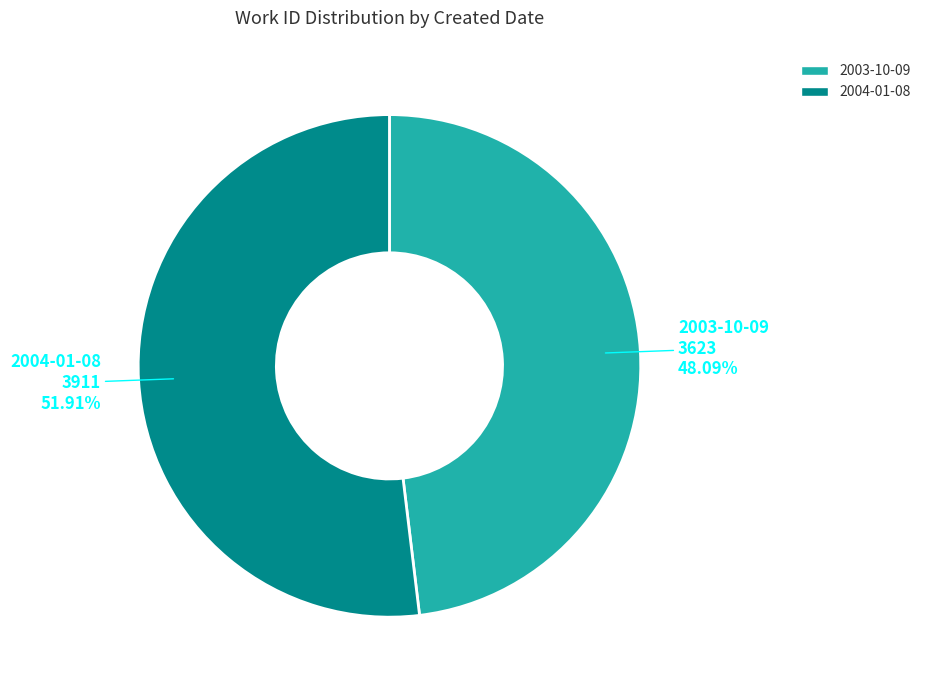

What percentage is NOT represented by 2004-01-08?

48.1%